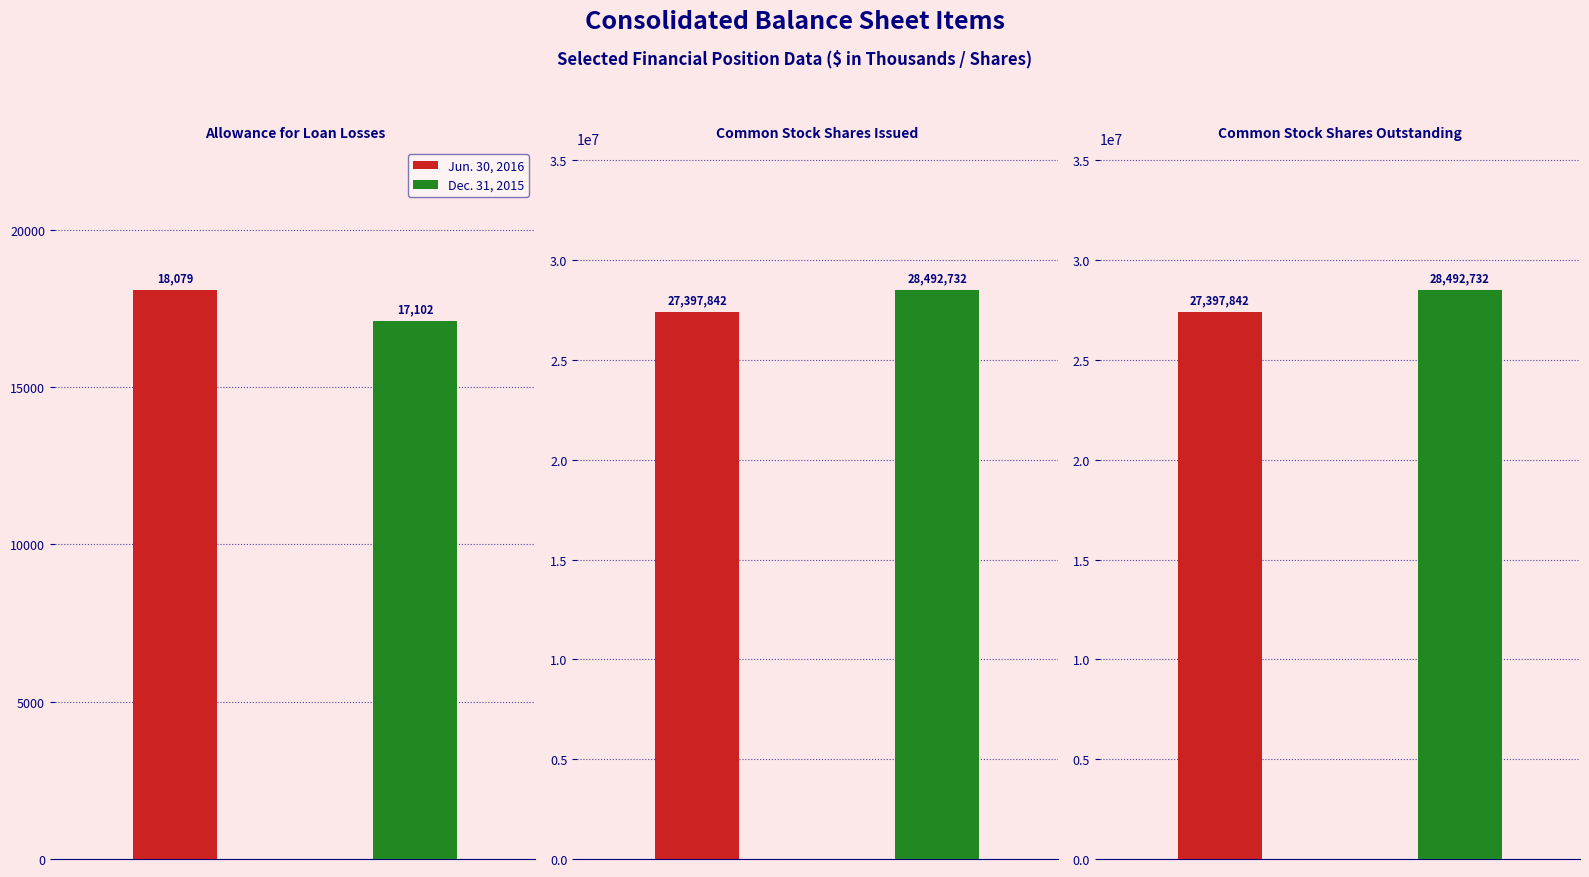

What is the highest value of the Dec. 31, 2015 series?

28492732